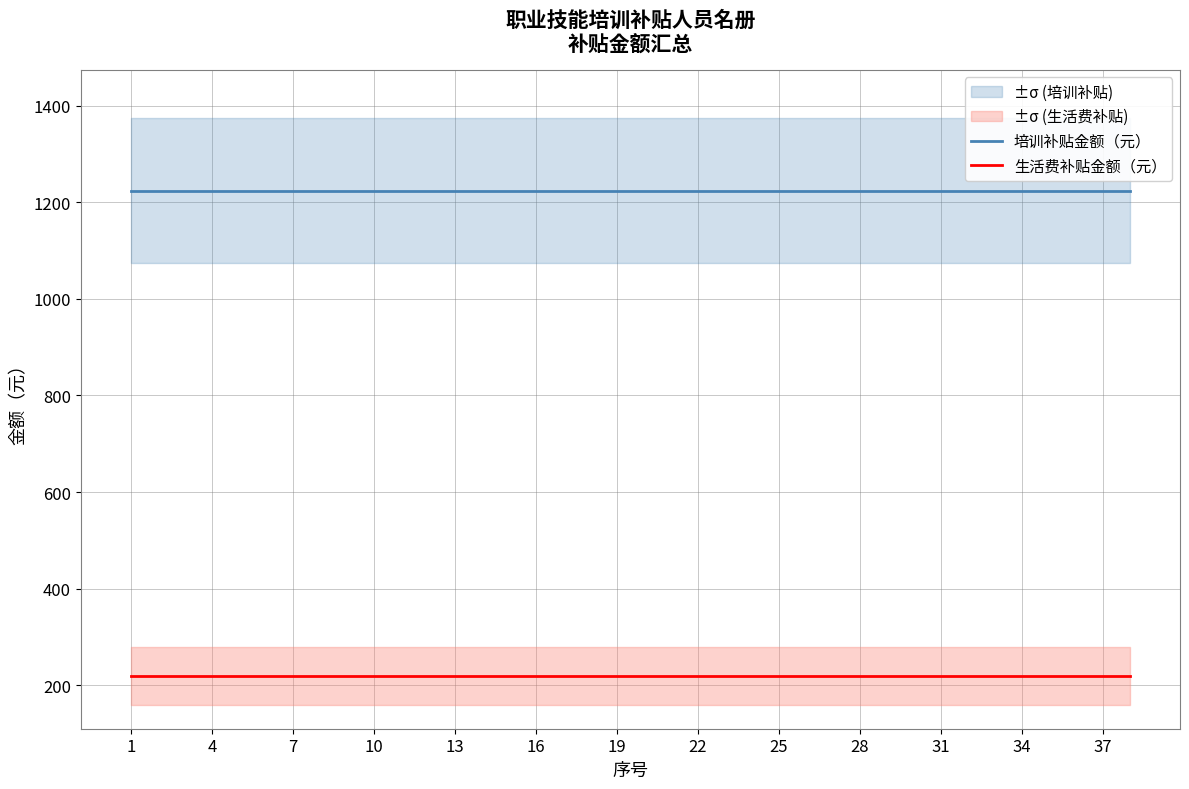

What is the approximate value of 培训补贴金额（元） at 17?

1224